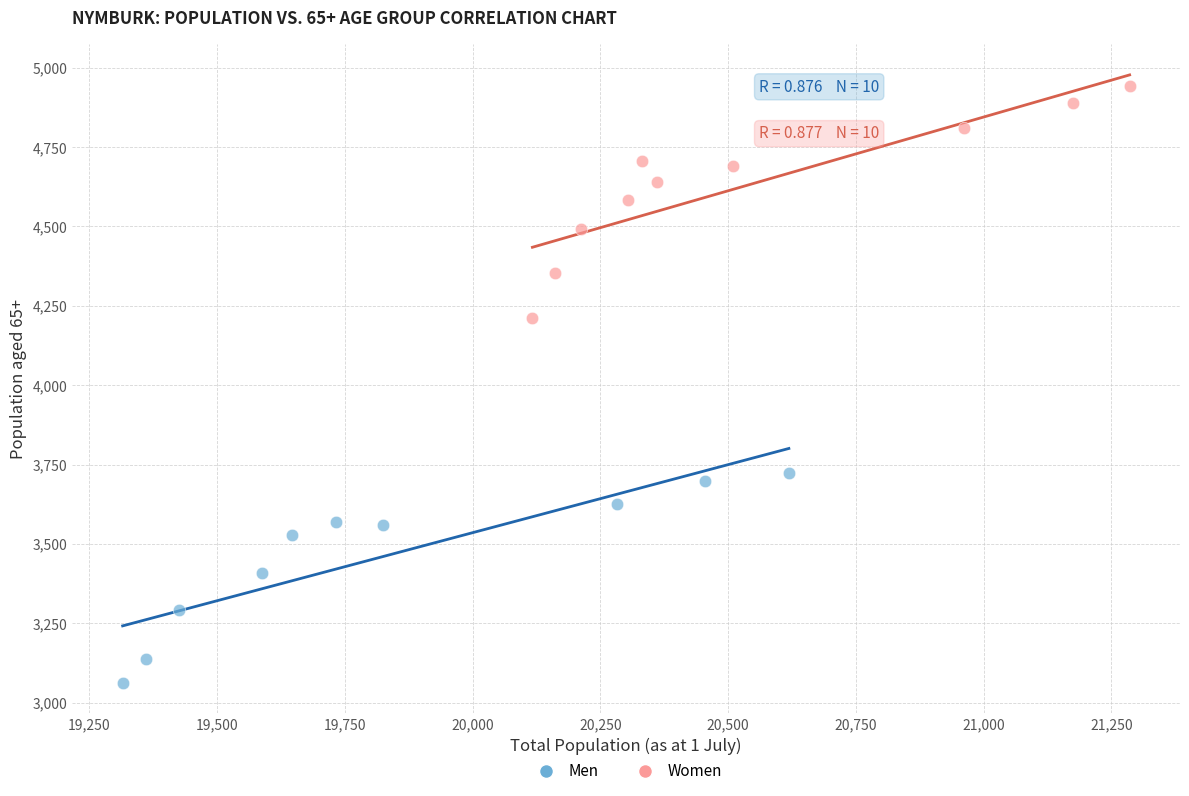

Which series reaches the minimum Y coordinate?

Men